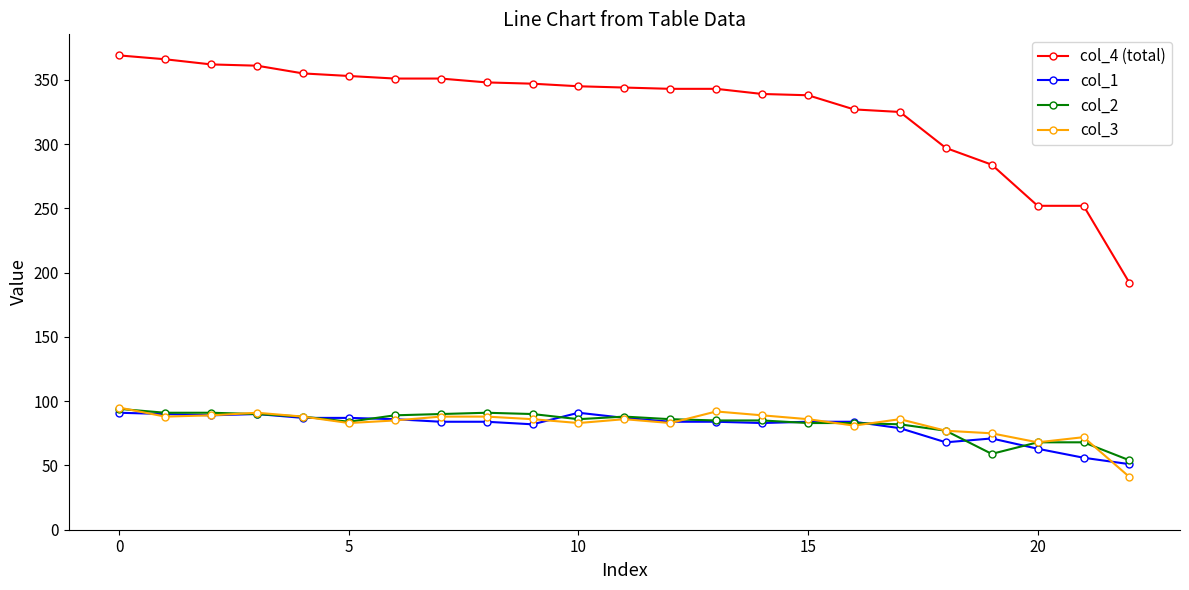

What is the average value of the col_4 (total) series?

328